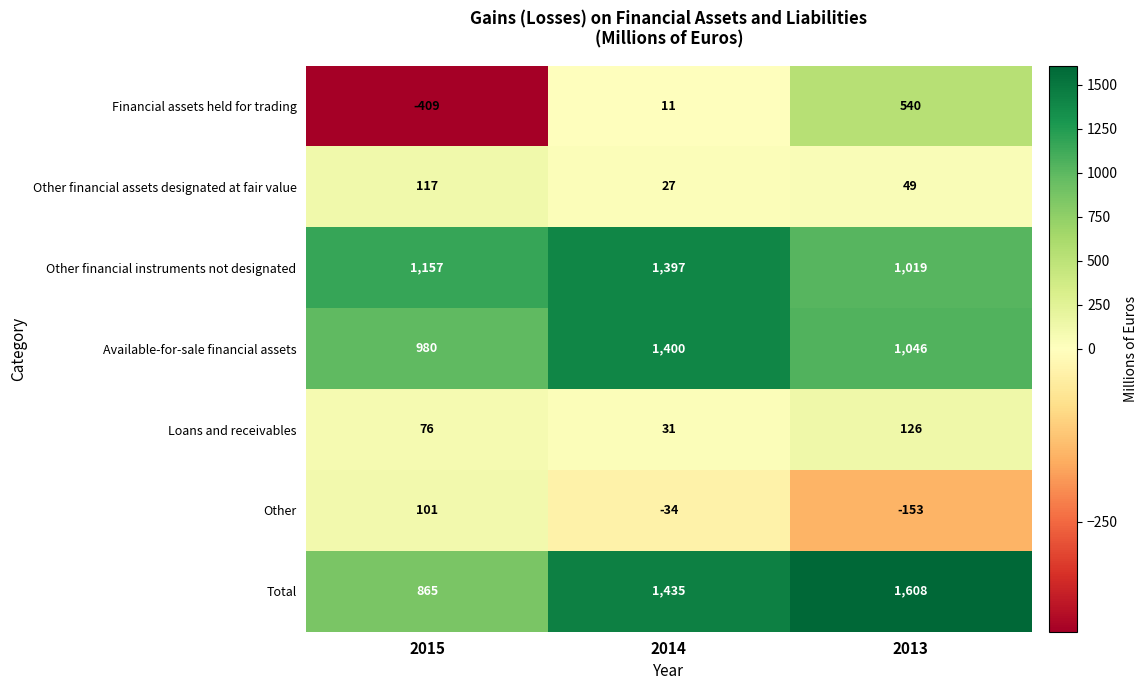

What is the lowest value of the Total series?

865